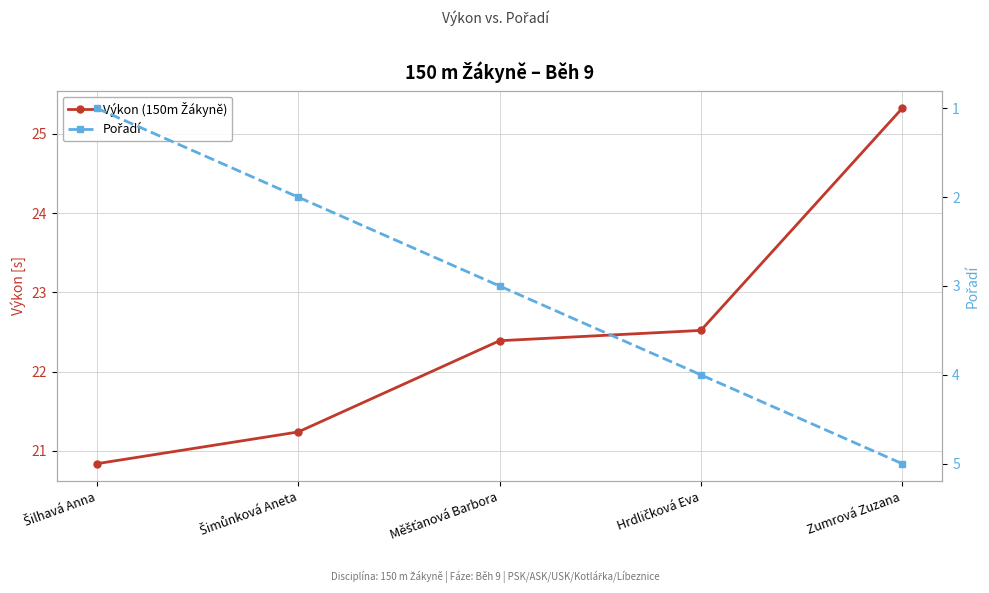

Is this an area chart (filled region under the line)?

No